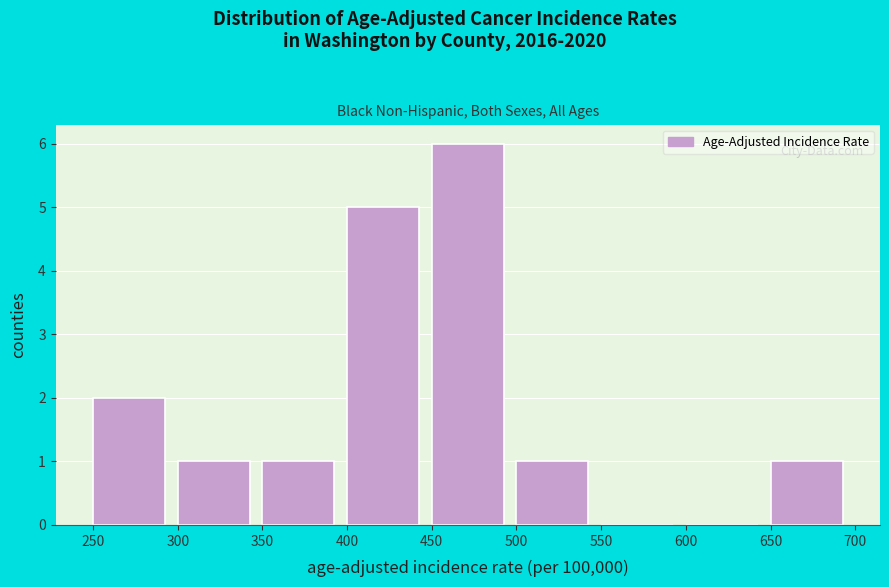

Which range on the x-axis has the tallest bar?

450 to 500